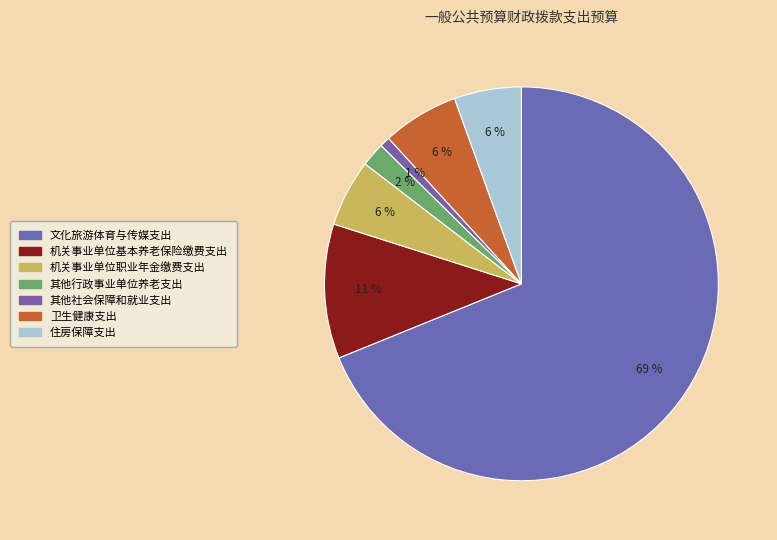

Rank the categories by value from lowest to highest.

其他社会保障和就业支出, 其他行政事业单位养老支出, 机关事业单位职业年金缴费支出, 住房保障支出, 卫生健康支出, 机关事业单位基本养老保险缴费支出, 文化旅游体育与传媒支出